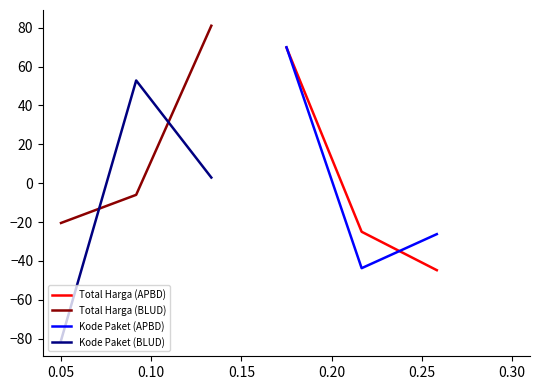

How many negative values does the Kode Paket (BLUD) series have?

1